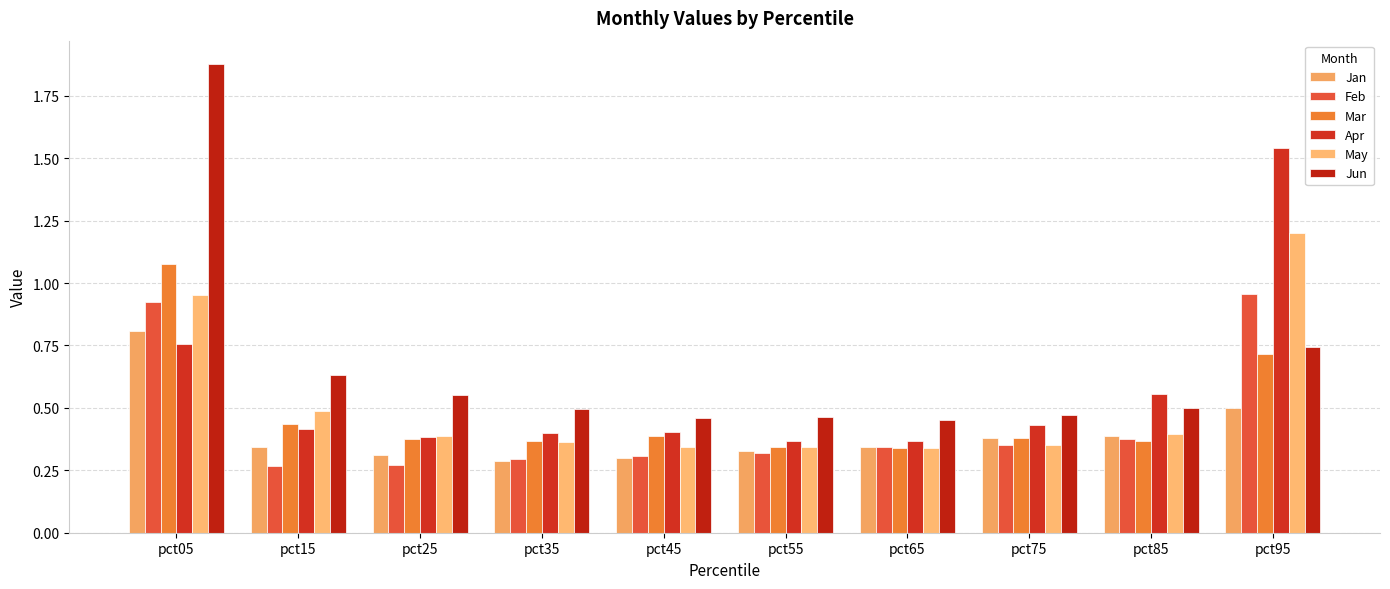

What is the value of the Feb bar at the 2nd from the left?

0.3